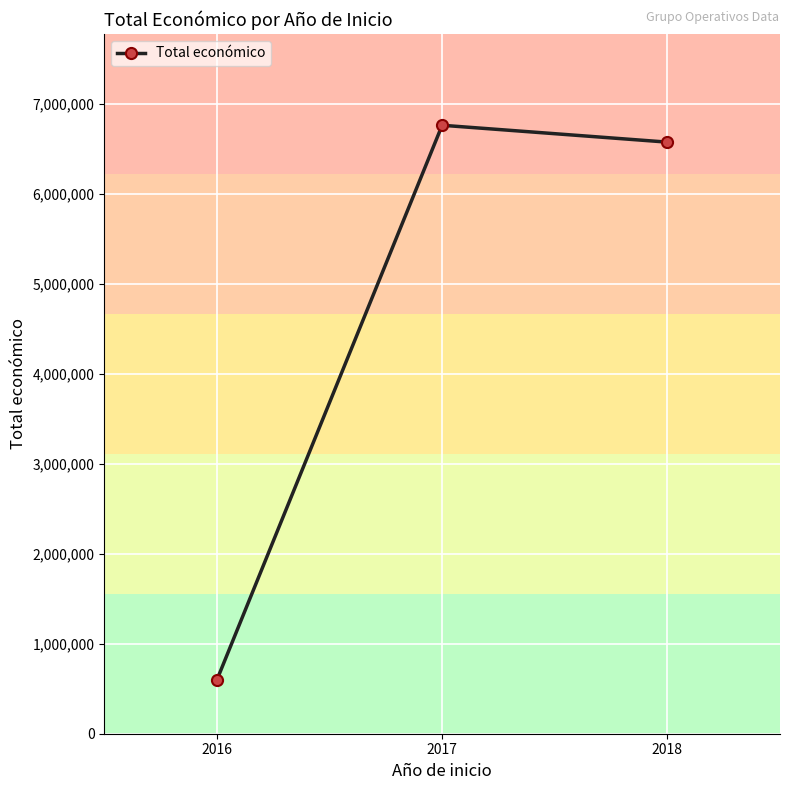

The chart shows a value of 1833946 at 2018. True or false?

False